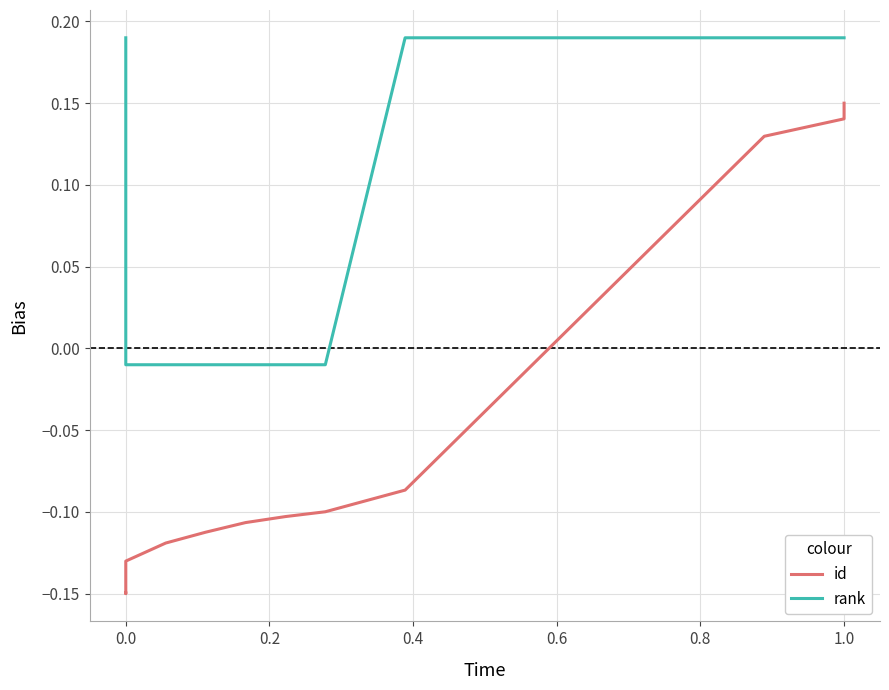

How many lines are shown in the chart?

2